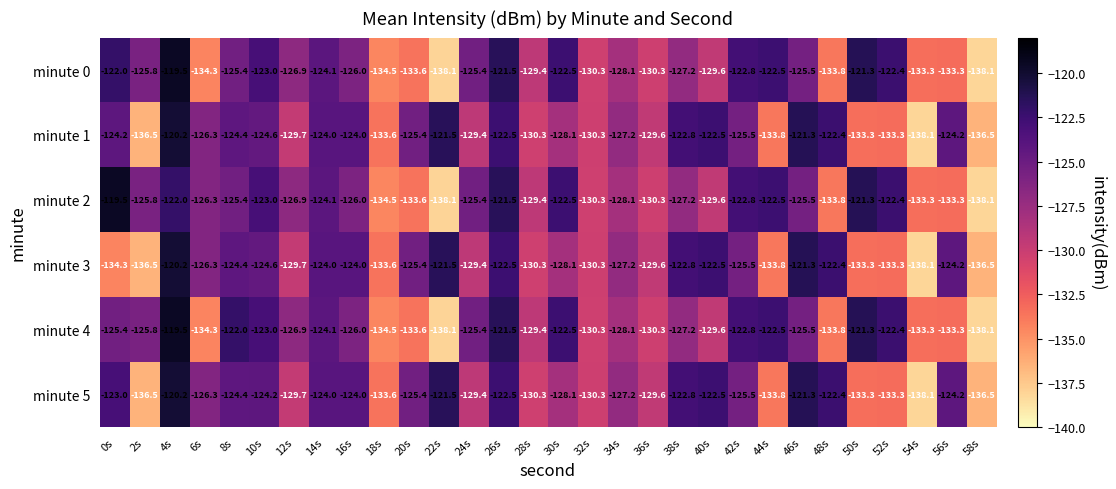

What is the sum of the minute 5 values at 34s and 10s?

-251.4